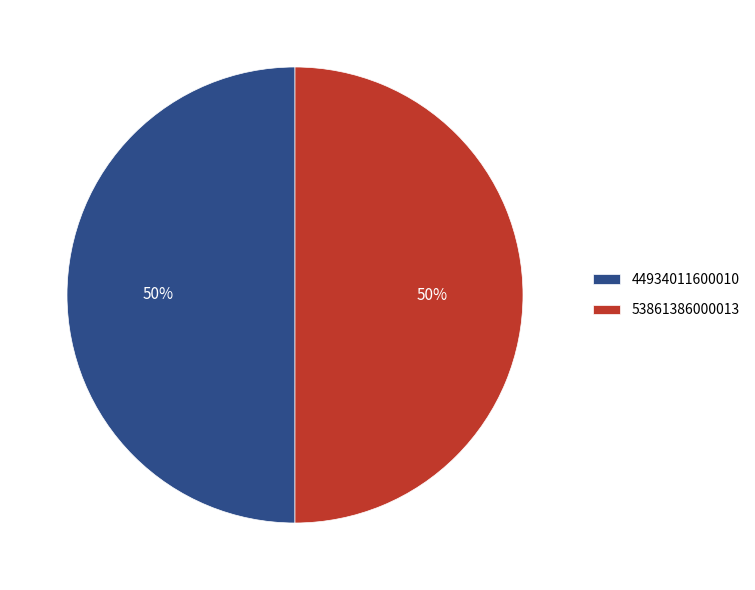

The 44934011600010 slice represents 63% of the pie. True or false?

False